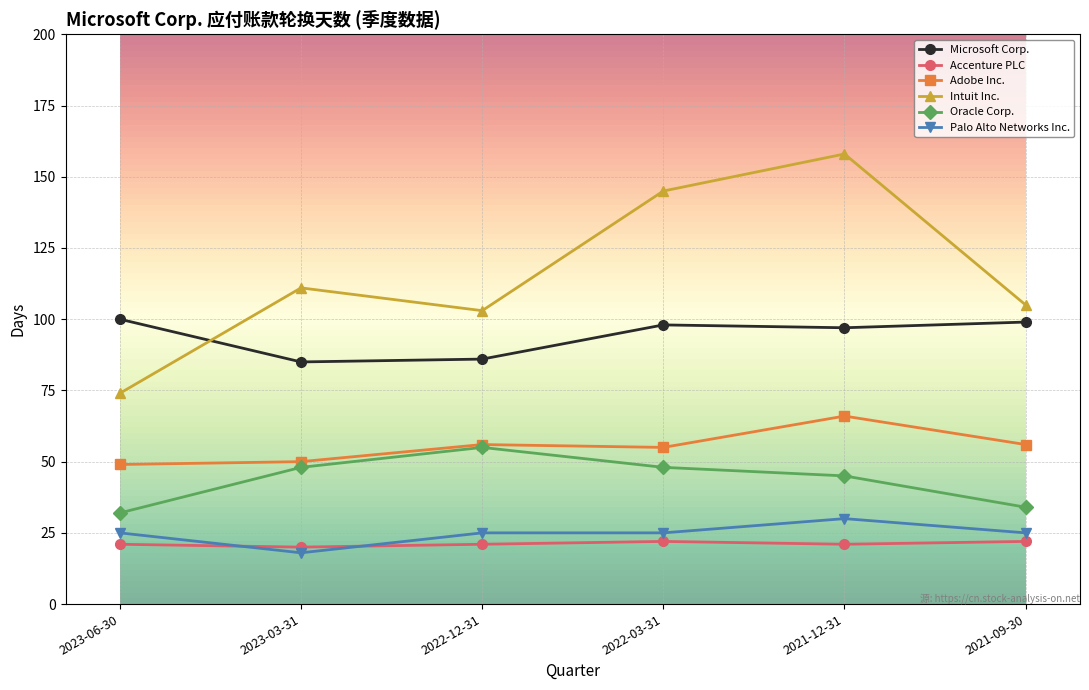

Which category has the lowest value in the Intuit Inc. series?

2023-06-30